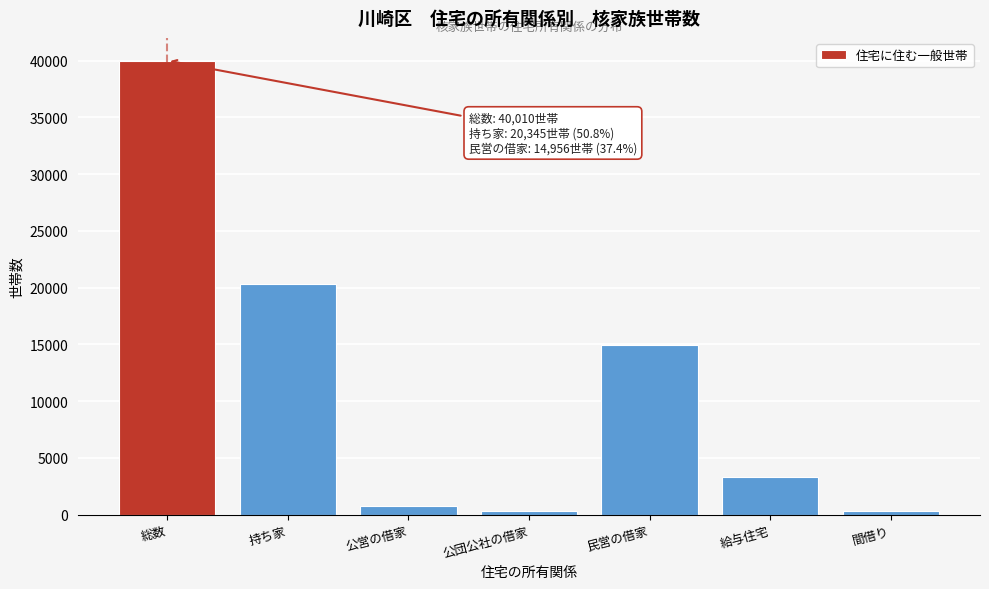

True or false: the data shows 14956 at 民営の借家.

True